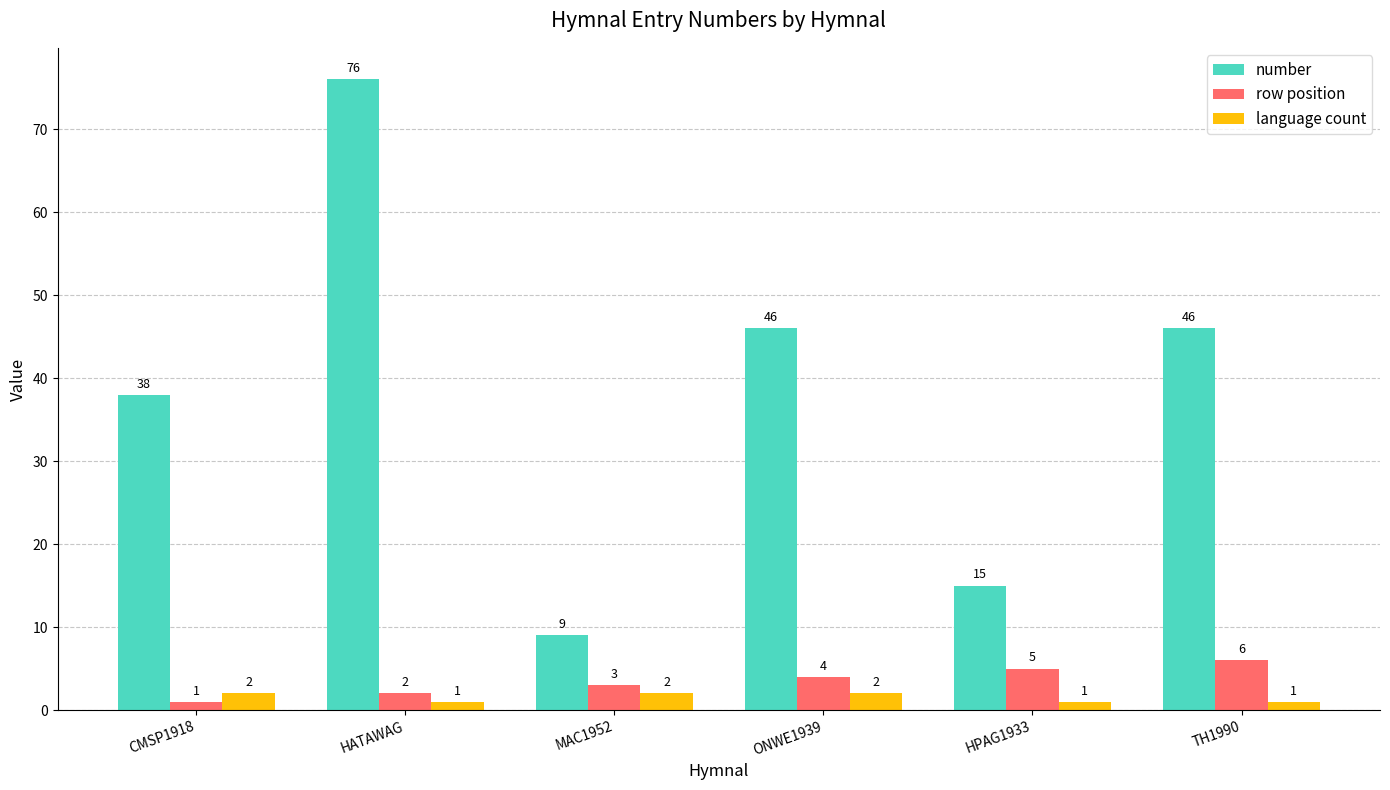

What is the total value across all series at TH1990?

53